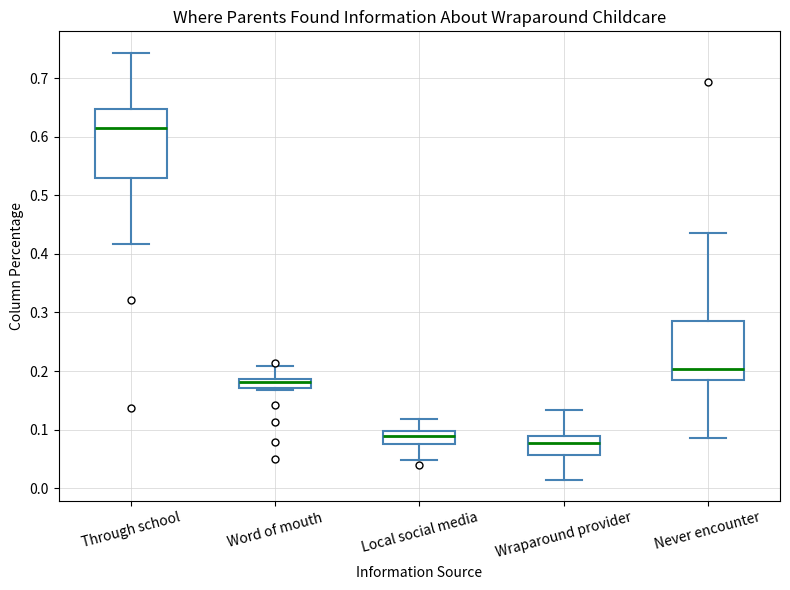

Comparing the boxes themselves (not the whiskers), which one is the tallest?

Through school